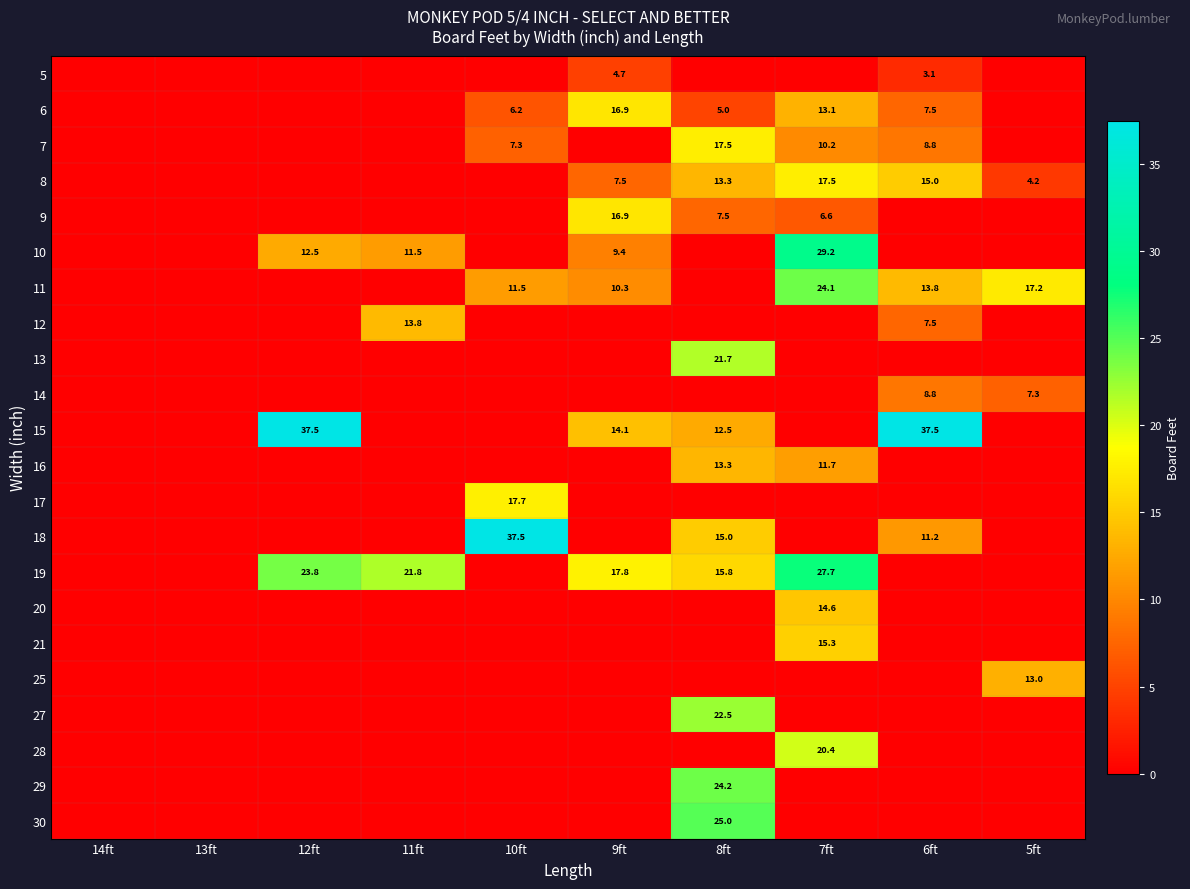

How many series are shown in this chart?

22